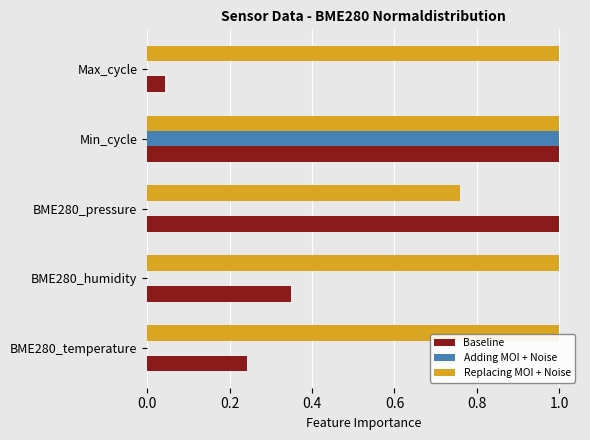

Is it true that Replacing MOI + Noise equals 0.4 at BME280_pressure?

False